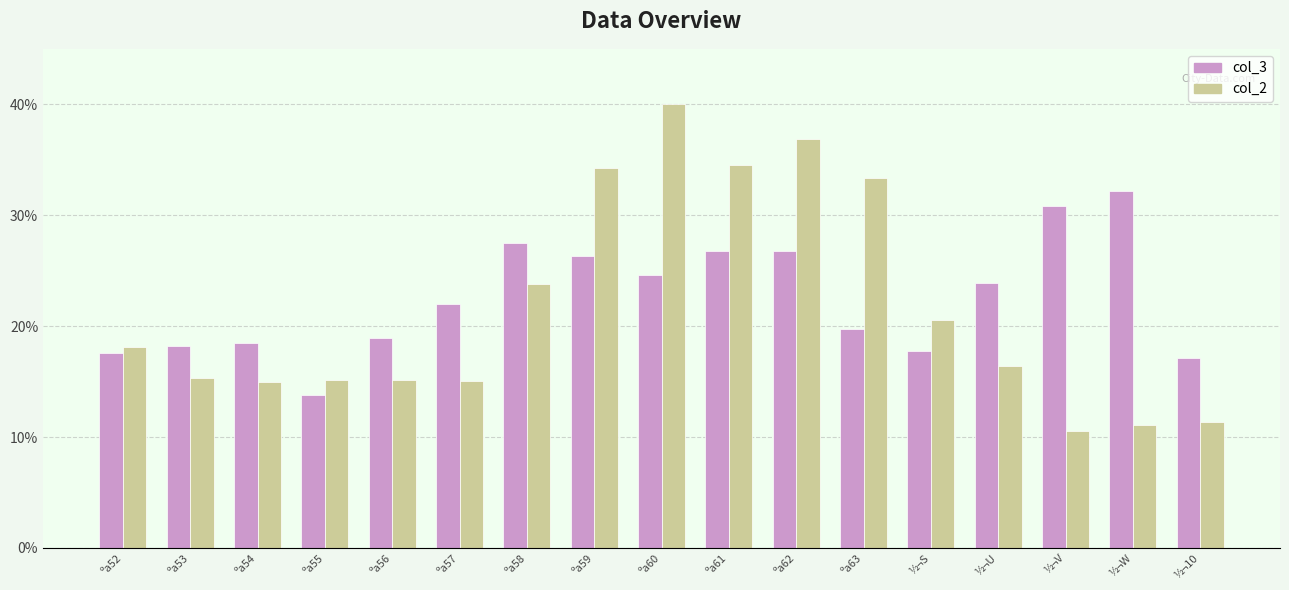

The col_3 series shows 27.5 at ºa58. True or false?

True